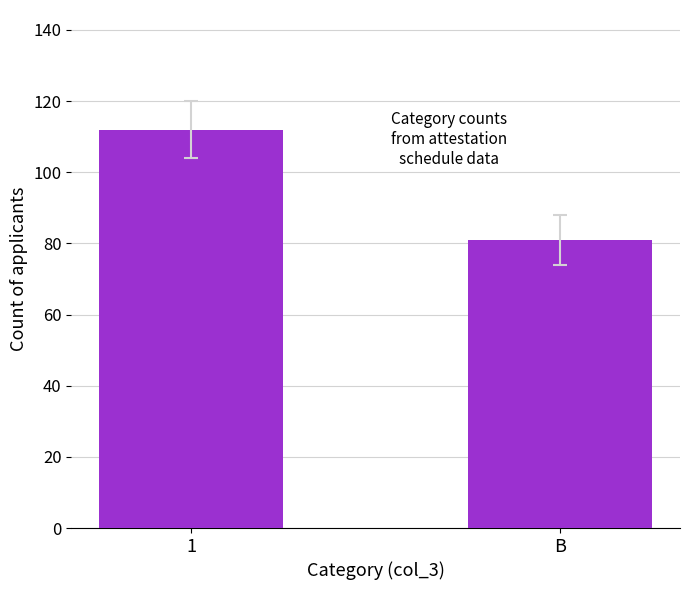

How many values are below 112?

1